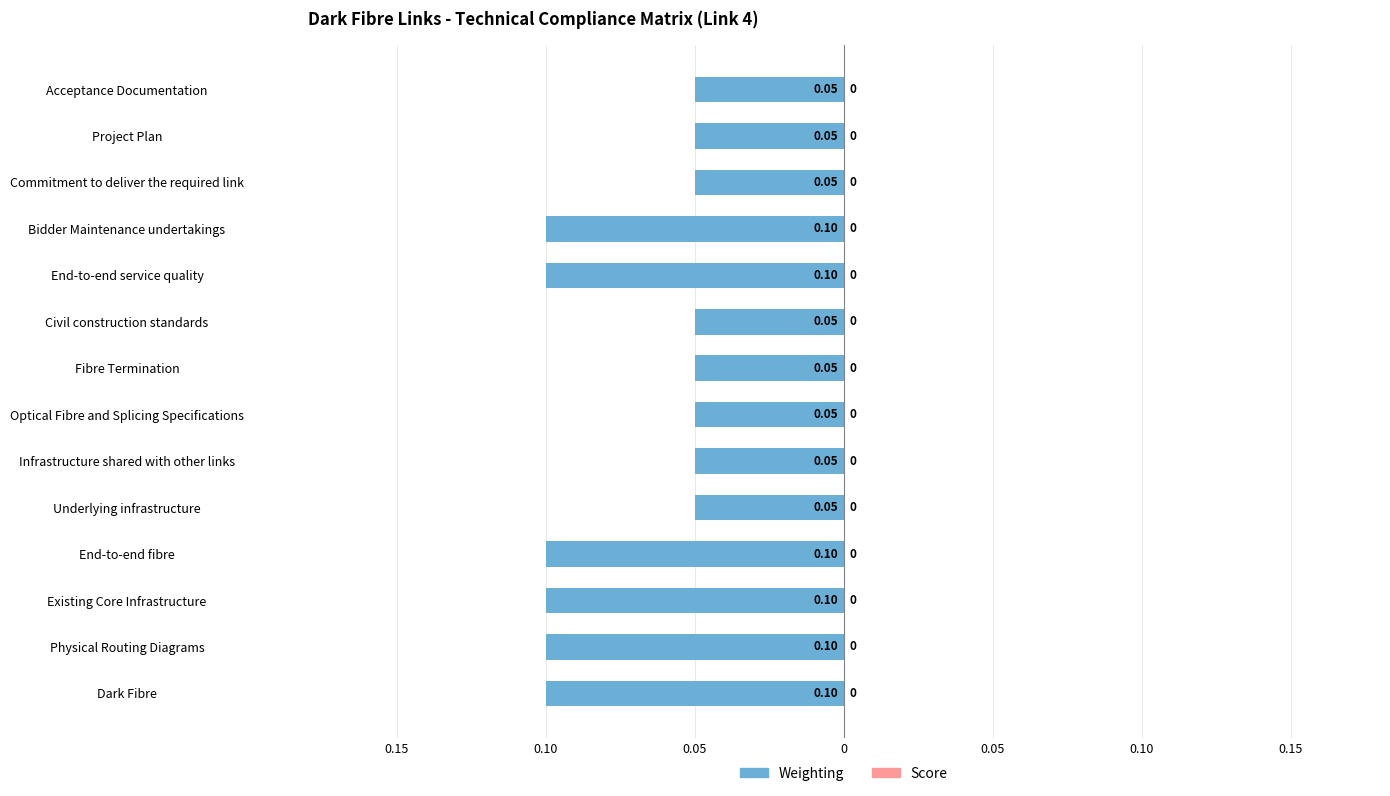

Does the chart contain any negative values?

Yes